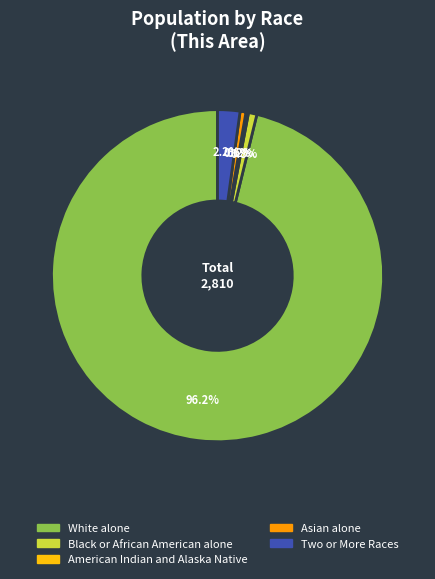

Does any single category account for the majority?

Yes